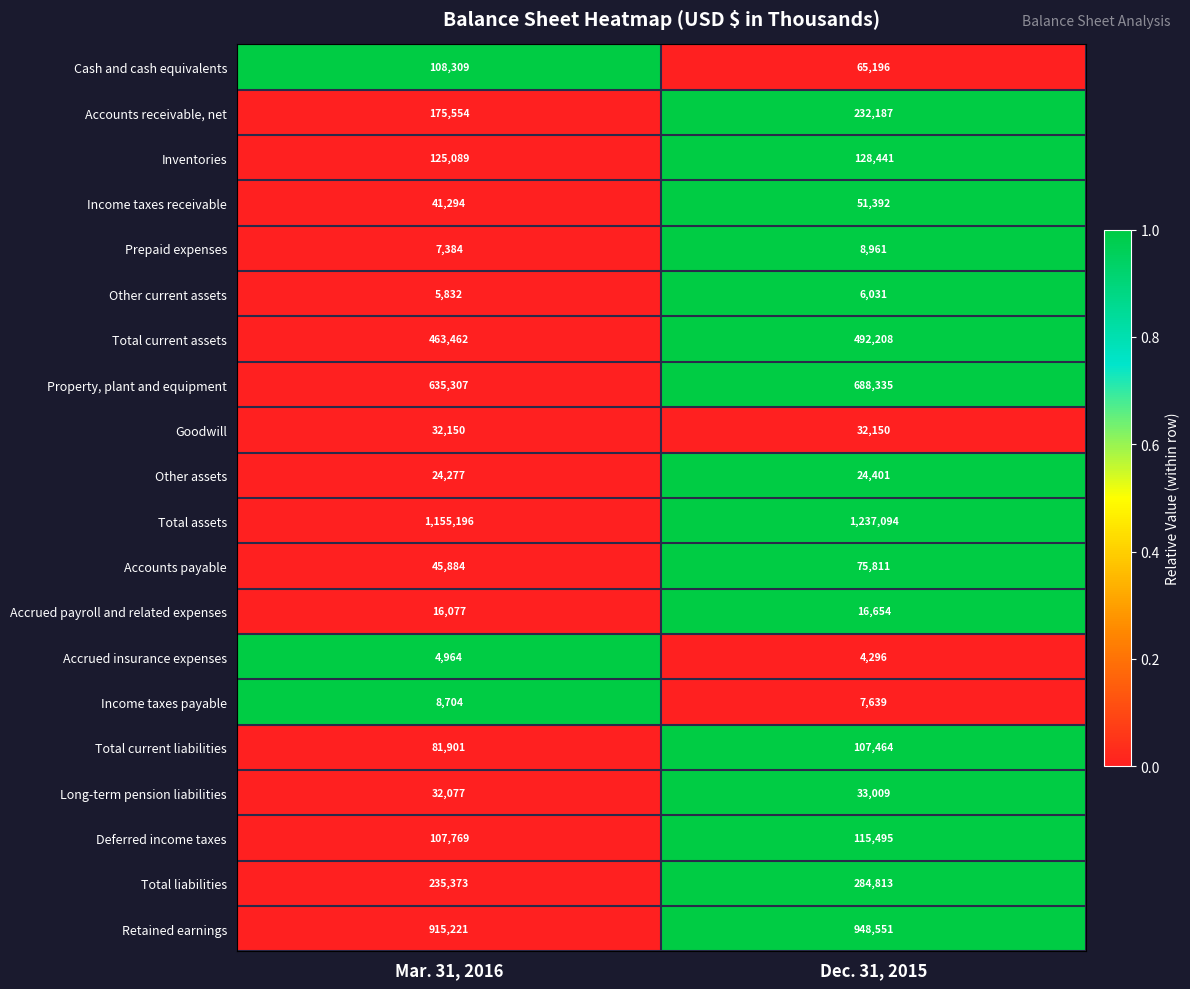

What is the total value across all series at Dec. 31, 2015?

4560128